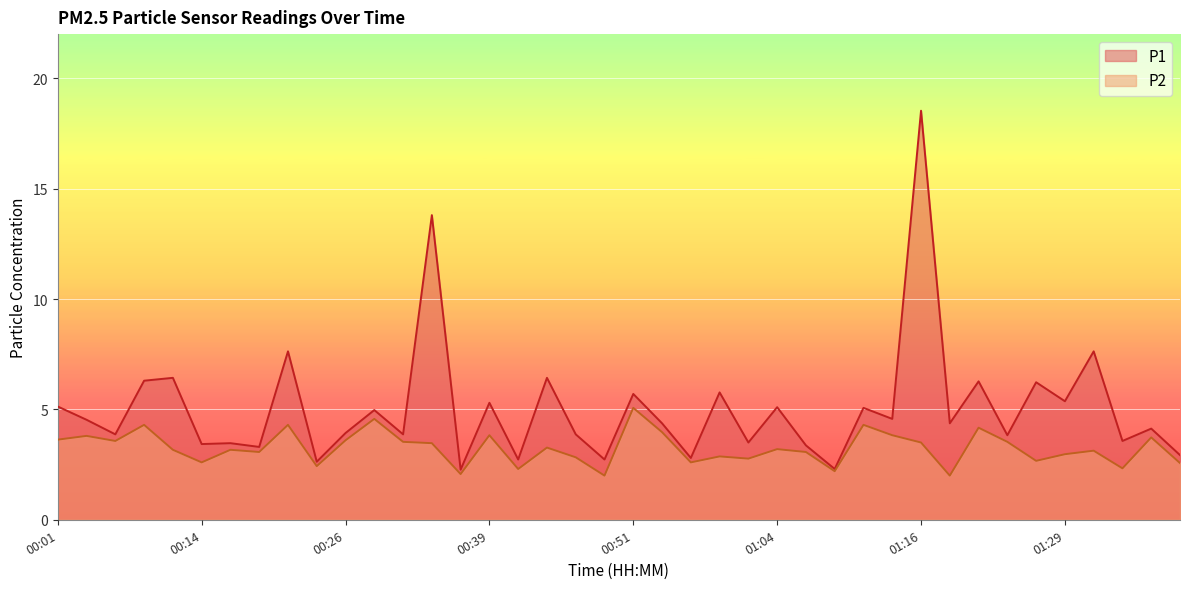

Does the chart display data point markers on the line(s)?

No